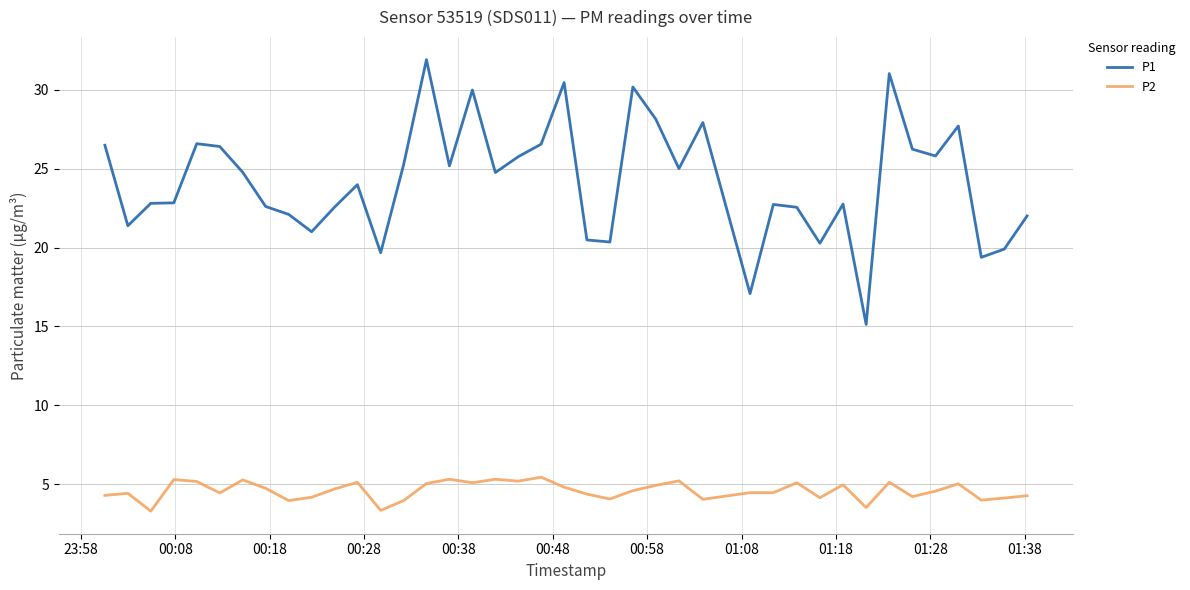

What are all the series names shown in the legend?

P1, P2